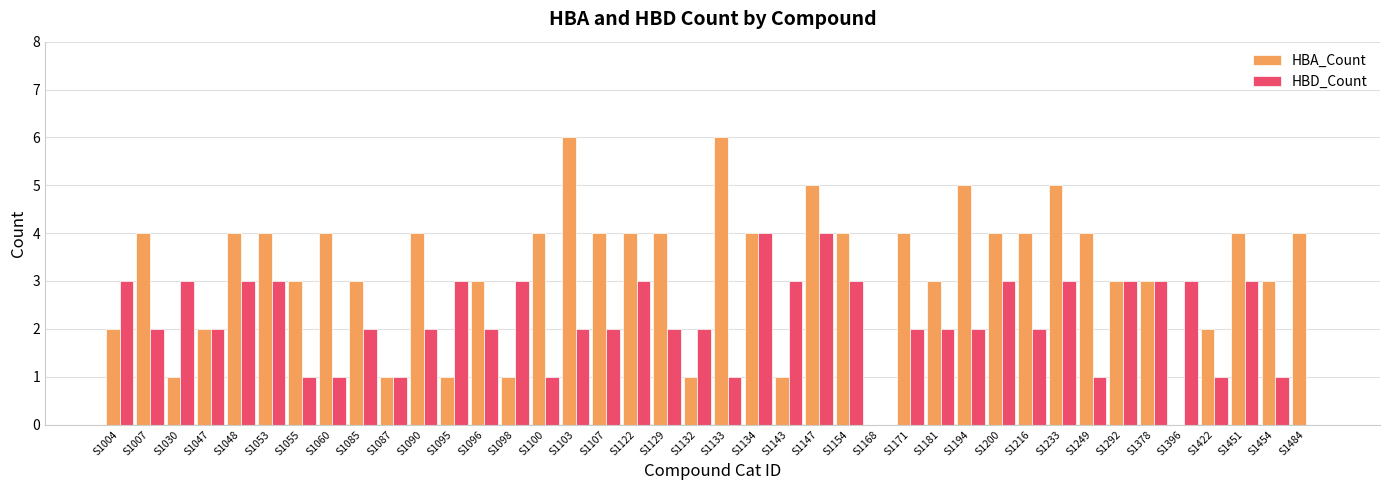

What is the maximum value for HBD_Count?

4